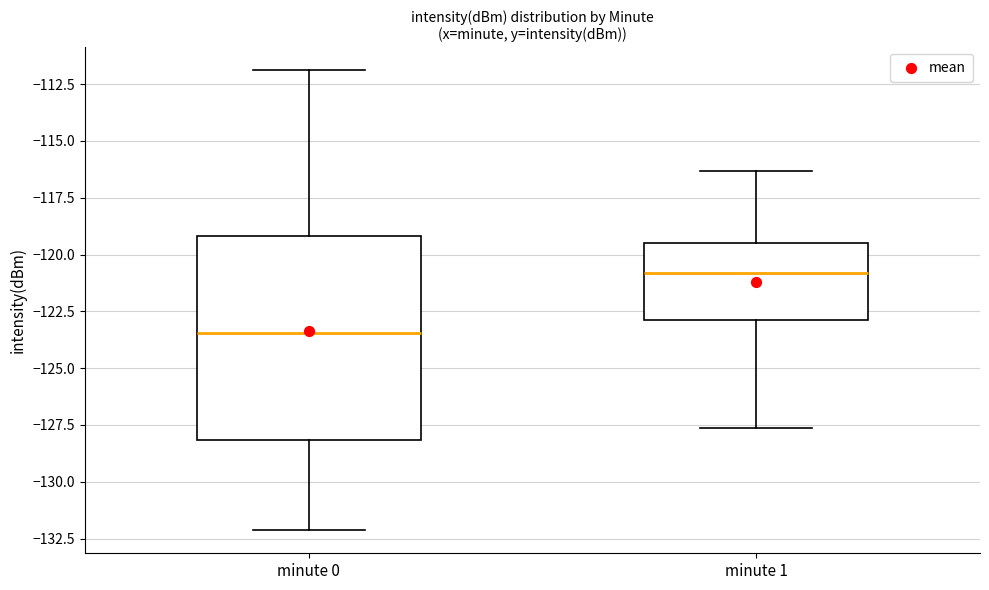

Where is the lower edge of the box for minute 0 on the y-axis? The values are not printed on the chart, so give them approximately, as read against the axis.

-128.0